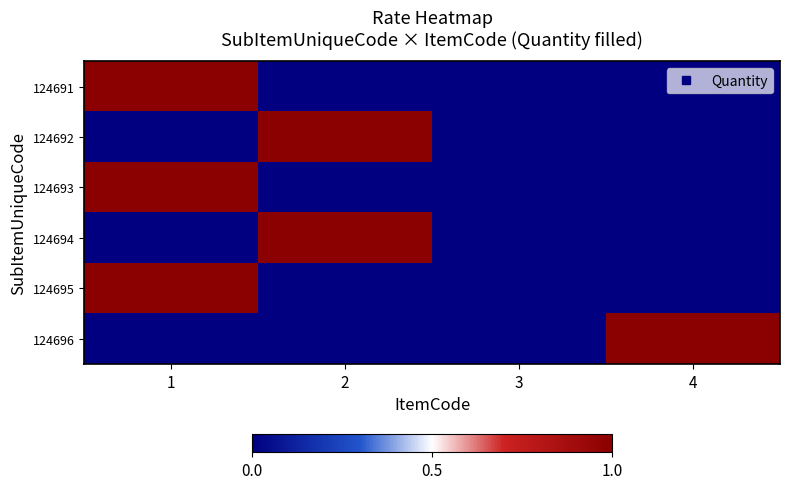

Rank the series by their maximum value, from highest to lowest.

124691, 124692, 124693, 124694, 124695, 124696